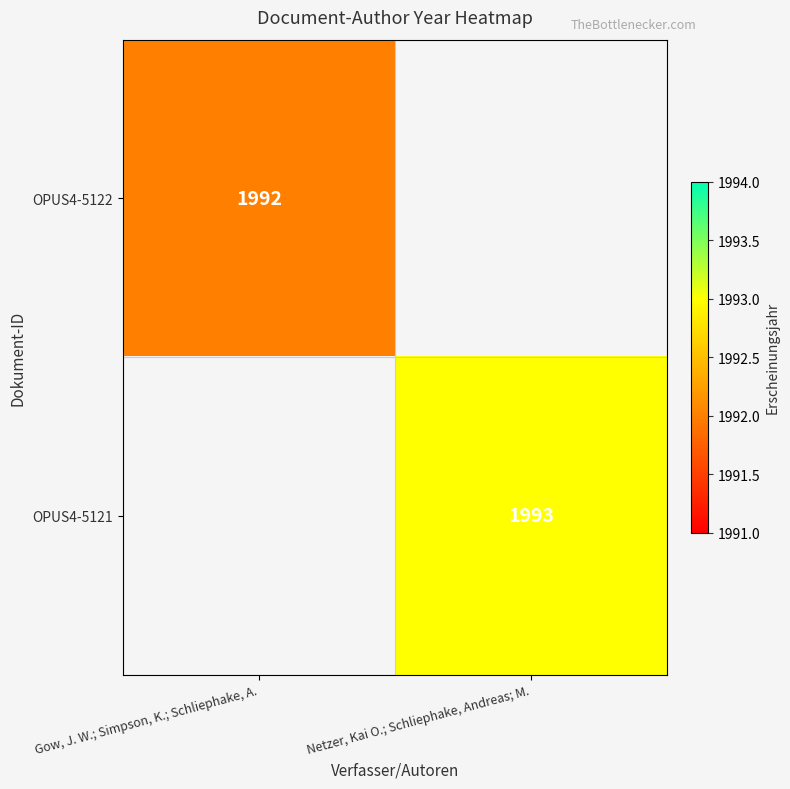

At how many categories does at least one series exceed 1992?

1